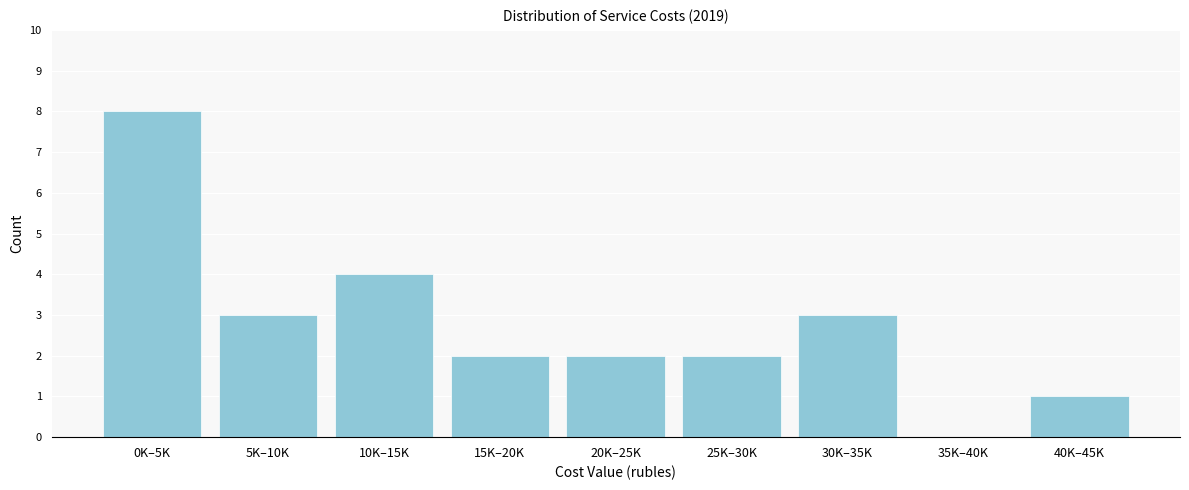

Reading left to right, transcribe all the data shown in this chart.

0K–5K=8	5K–10K=3	10K–15K=4	15K–20K=2	20K–25K=2	25K–30K=2	30K–35K=3	35K–40K=0	40K–45K=1